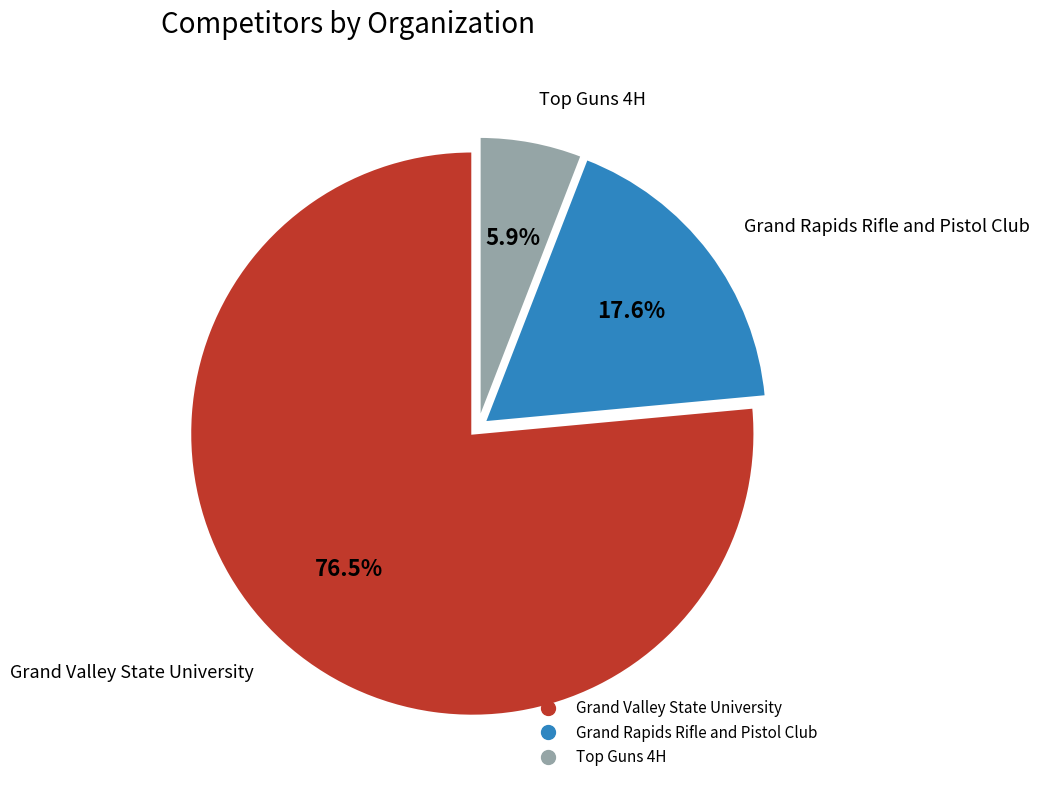

Is there any slice that represents more than half of the pie?

Yes